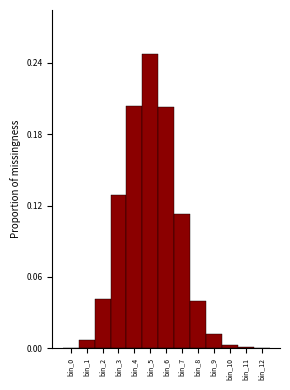

The chart shows a value of 0.1 at bin_2. True or false?

False